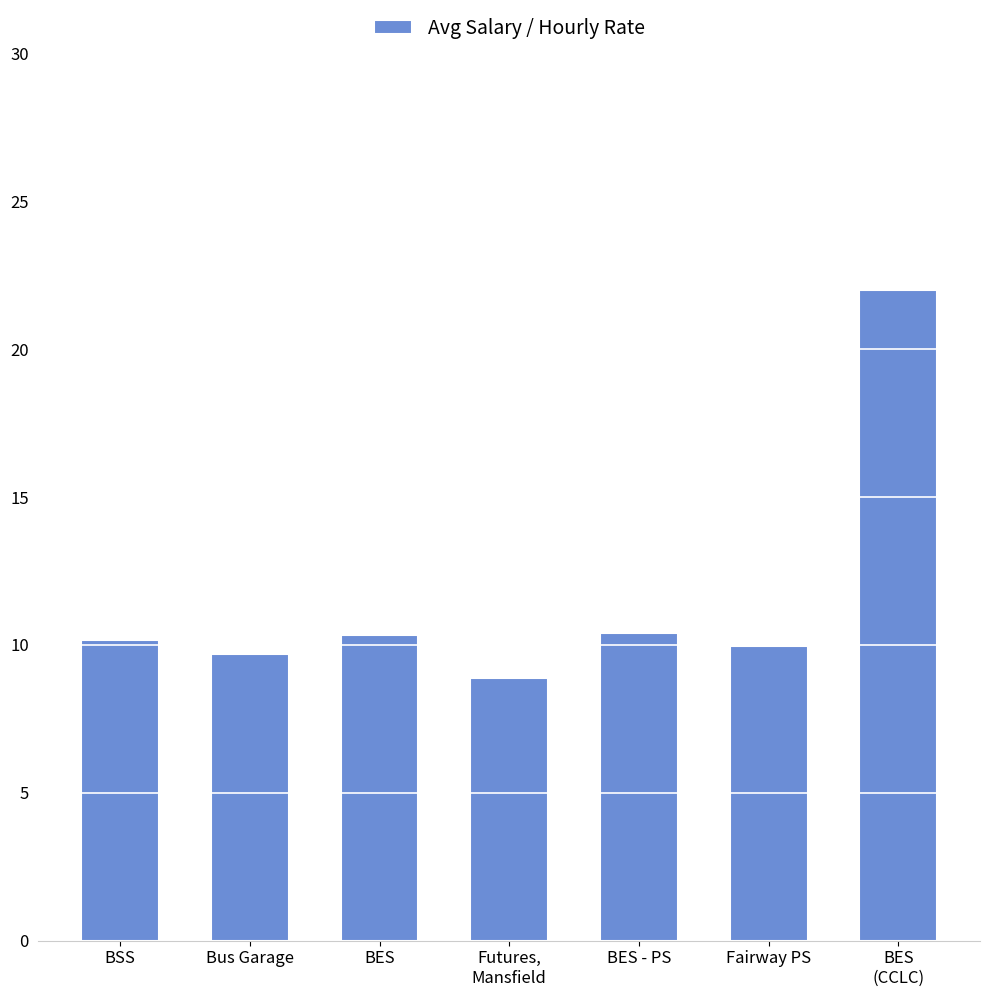

What is the minimum value shown in the chart?

8.9